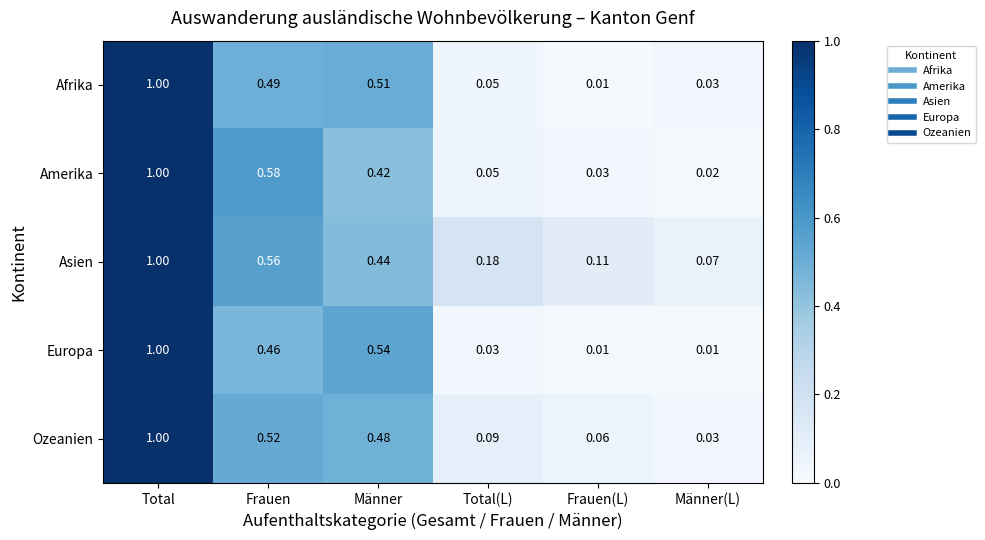

Which category has the highest value in the Amerika series?

Total